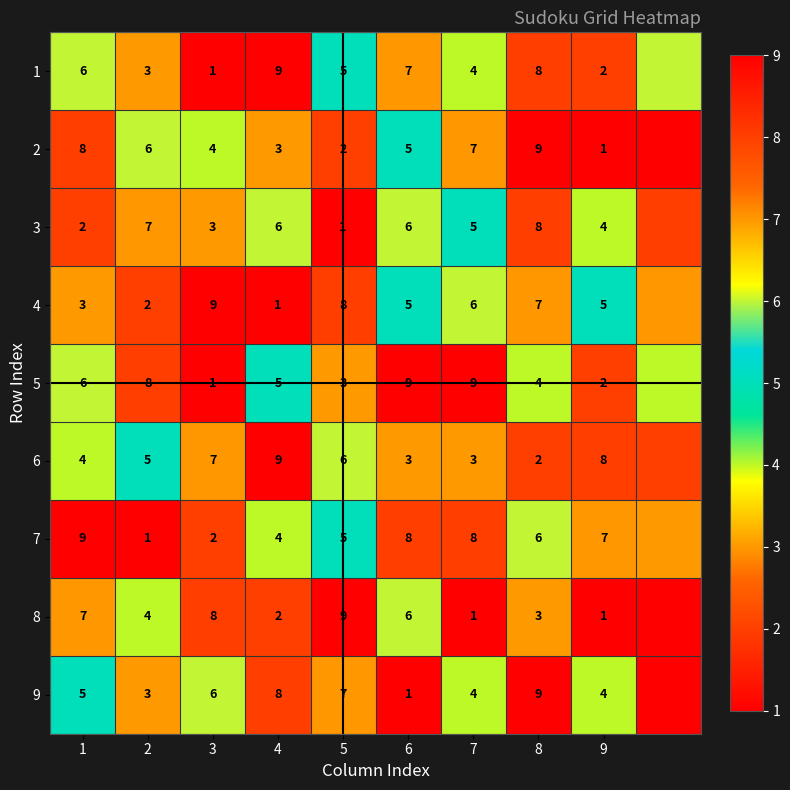

What is the maximum value for 2?

9